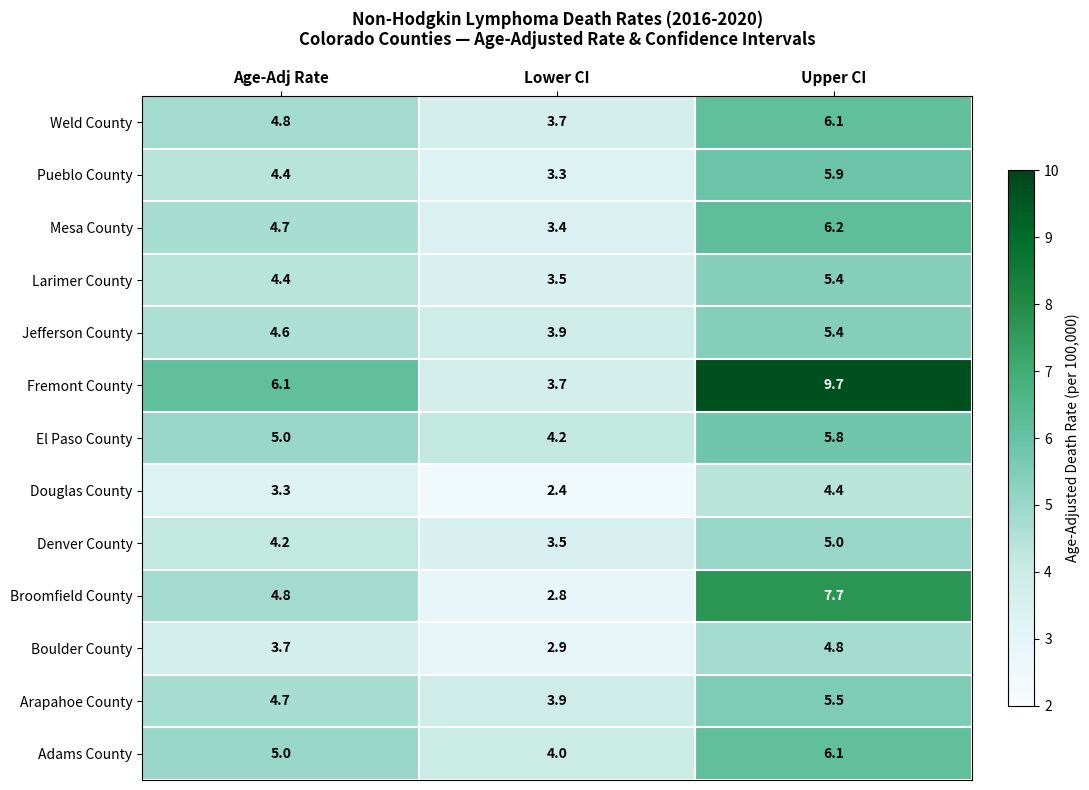

Is it true that El Paso County equals 8.9 at Upper CI?

False